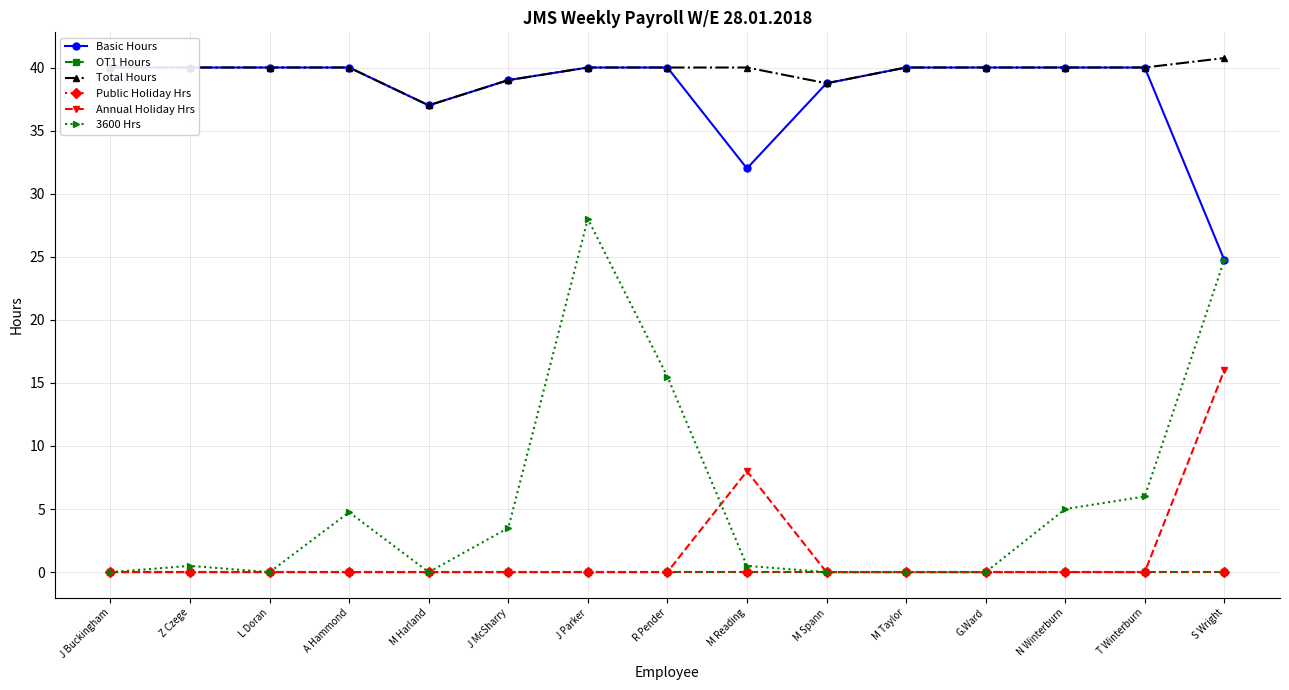

At which label does Total Hours first exceed 40?

S Wright